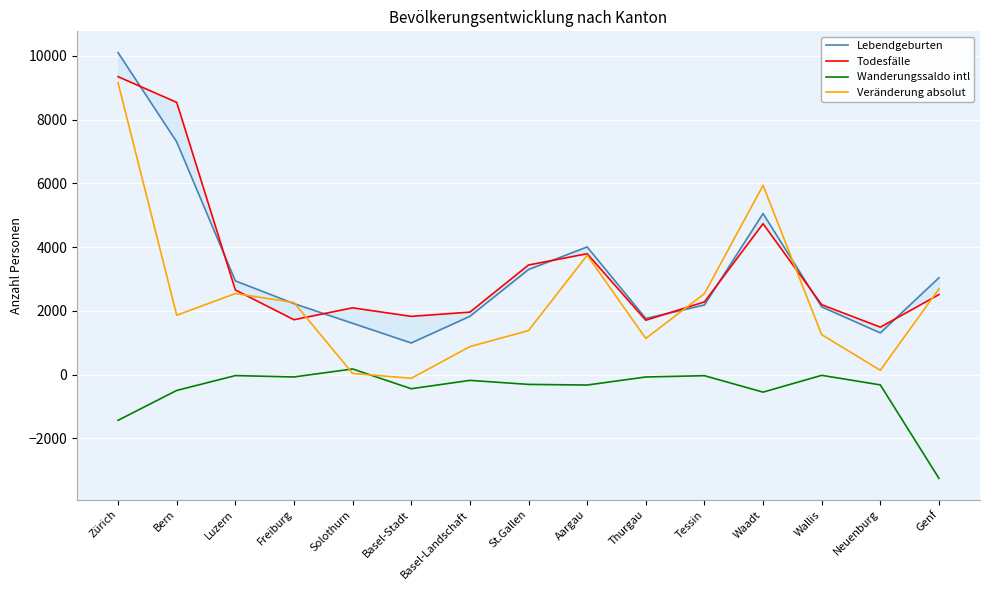

Reading left to right, extract all data points from this chart.

Lebendgeburten: Zürich=10100	Bern=7300	Luzern=2942	Freiburg=2229	Solothurn=1612	Basel-Stadt=995	Basel-Landschaft=1831	St.Gallen=3298	Aargau=4006	Thurgau=1763	Tessin=2186	Waadt=5053	Wallis=2127	Neuenburg=1311	Genf=3040
Todesfälle: Zürich=9346	Bern=8540	Luzern=2657	Freiburg=1724	Solothurn=2097	Basel-Stadt=1829	Basel-Landschaft=1962	St.Gallen=3440	Aargau=3794	Thurgau=1709	Tessin=2283	Waadt=4735	Wallis=2195	Neuenburg=1491	Genf=2513
Wanderungssaldo intl: Zürich=-1430	Bern=-494	Luzern=-28	Freiburg=-71	Solothurn=180	Basel-Stadt=-440	Basel-Landschaft=-178	St.Gallen=-304	Aargau=-324	Thurgau=-72	Tessin=-31	Waadt=-547	Wallis=-20	Neuenburg=-320	Genf=-3251
Veränderung absolut: Zürich=9151	Bern=1864	Luzern=2545	Freiburg=2263	Solothurn=40	Basel-Stadt=-113	Basel-Landschaft=881	St.Gallen=1384	Aargau=3746	Thurgau=1137	Tessin=2541	Waadt=5937	Wallis=1255	Neuenburg=139	Genf=2692